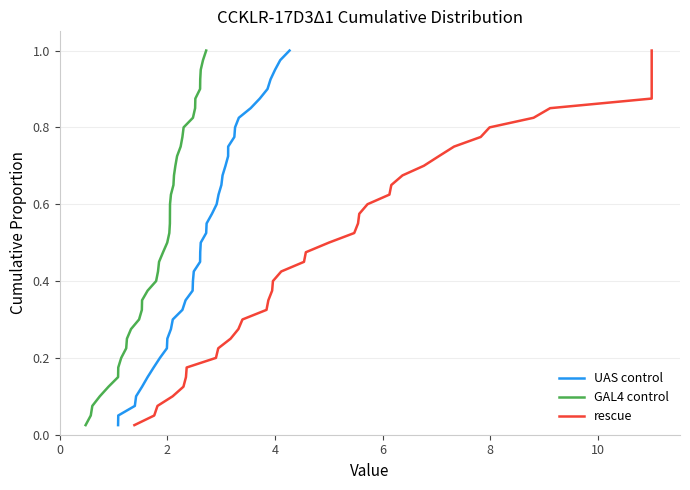

What are all the series names shown in the legend?

UAS control, GAL4 control, rescue